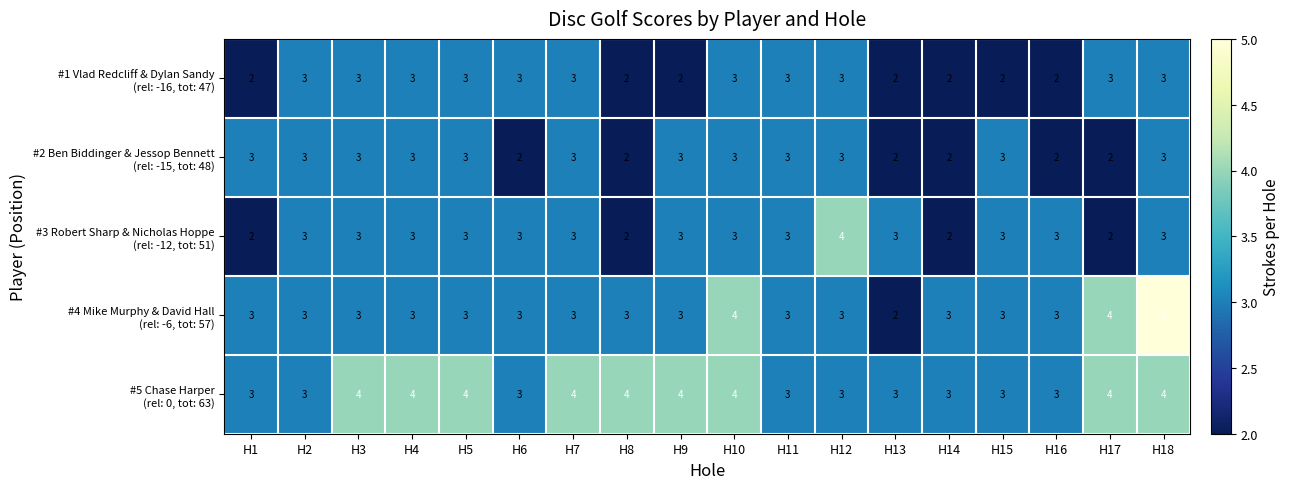

At which category is the sum across all series the highest?

H18